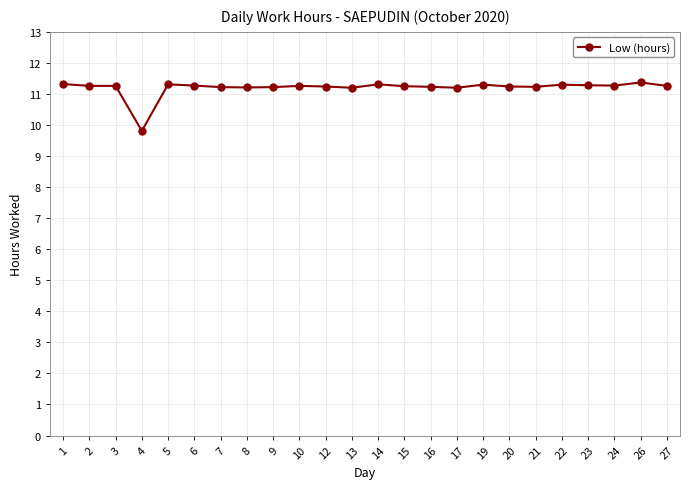

What is the value of the 9th point from the left?

11.2